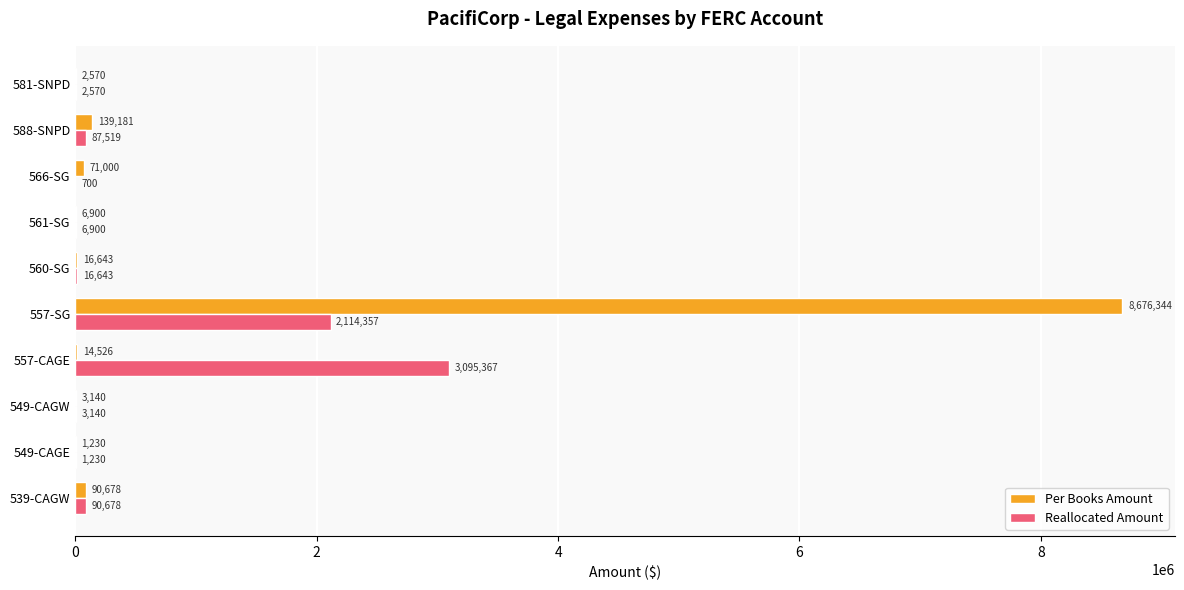

What are all the series names shown in the legend?

Per Books Amount, Reallocated Amount